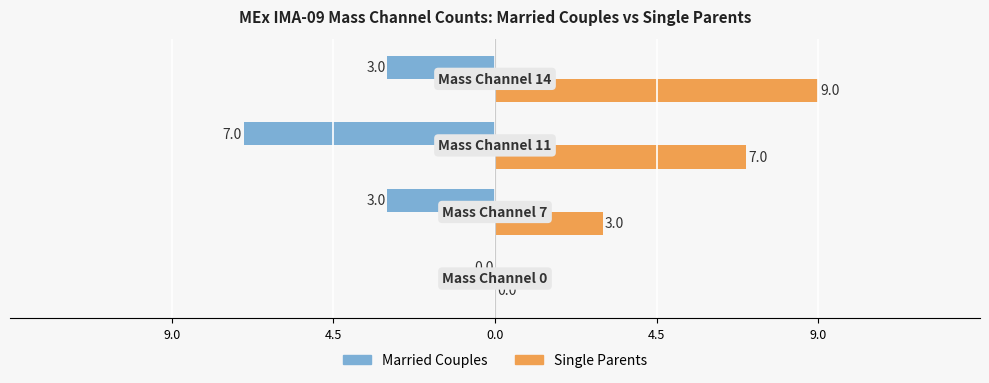

What are all the series names shown in the legend?

Married Couples, Single Parents